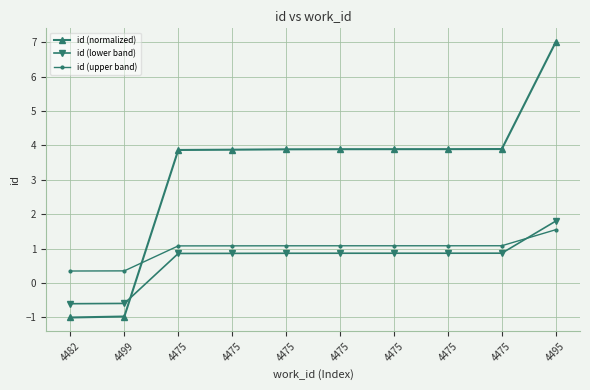

What is the label of the 6th point from the right?

4475